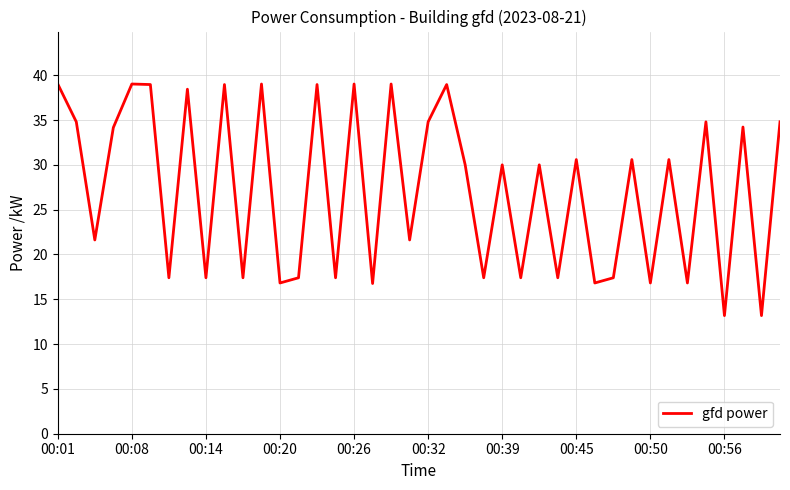

What is the minimum value shown in the chart?

13.2